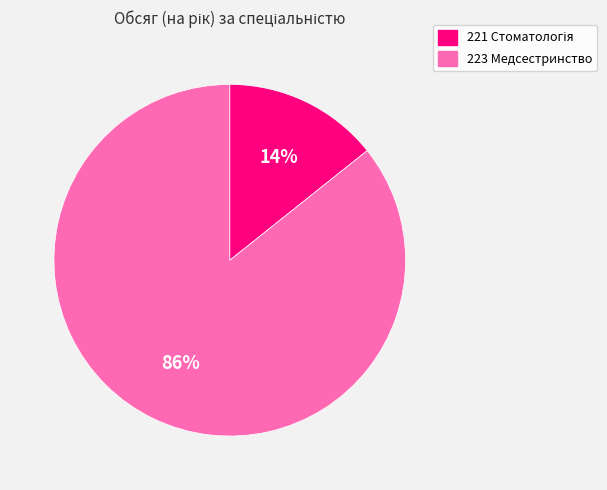

Count the number of slices in the pie.

2